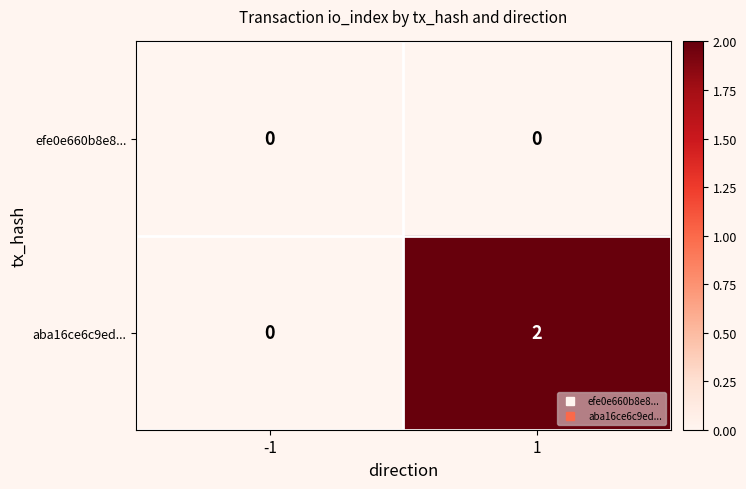

Reading left to right, list all the values displayed in this chart.

efe0e660b8e8...: 0	0
aba16ce6c9ed...: 0	2